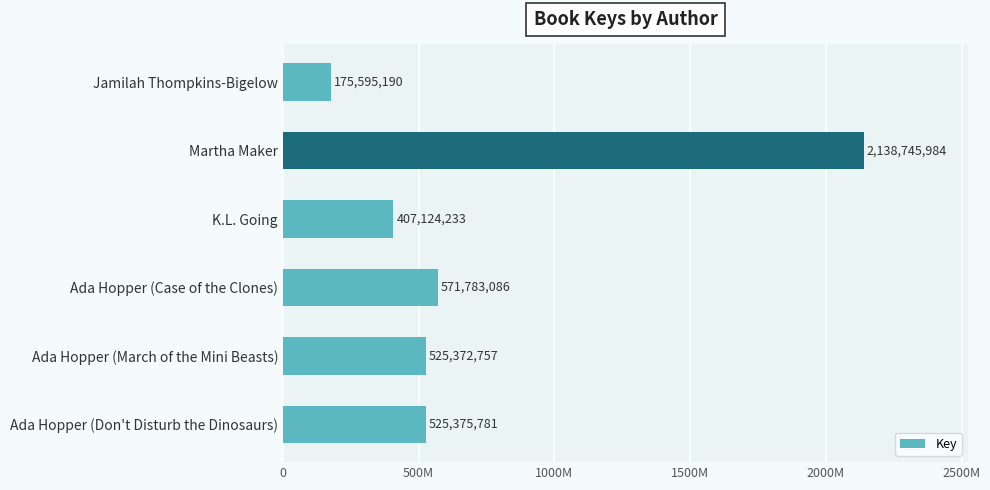

How many values are below 525375781?

3